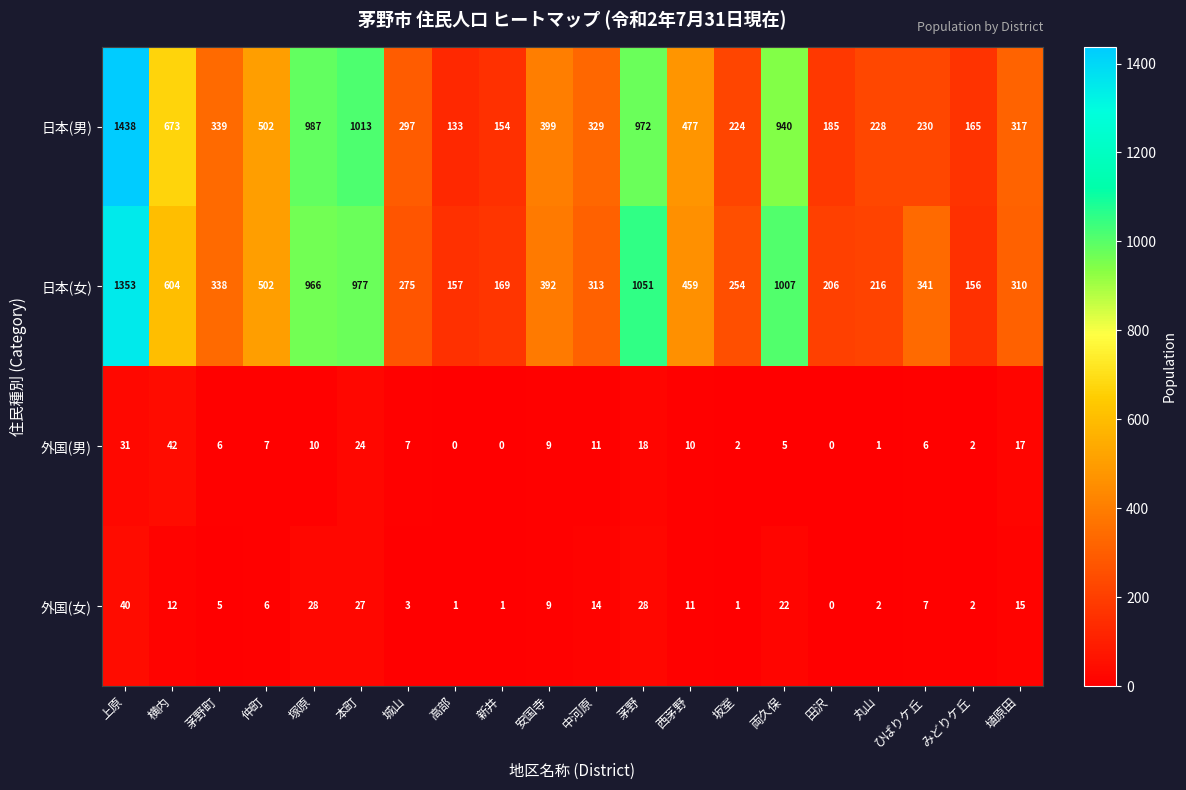

The 外国(女) series shows 2 at みどりケ丘. True or false?

True